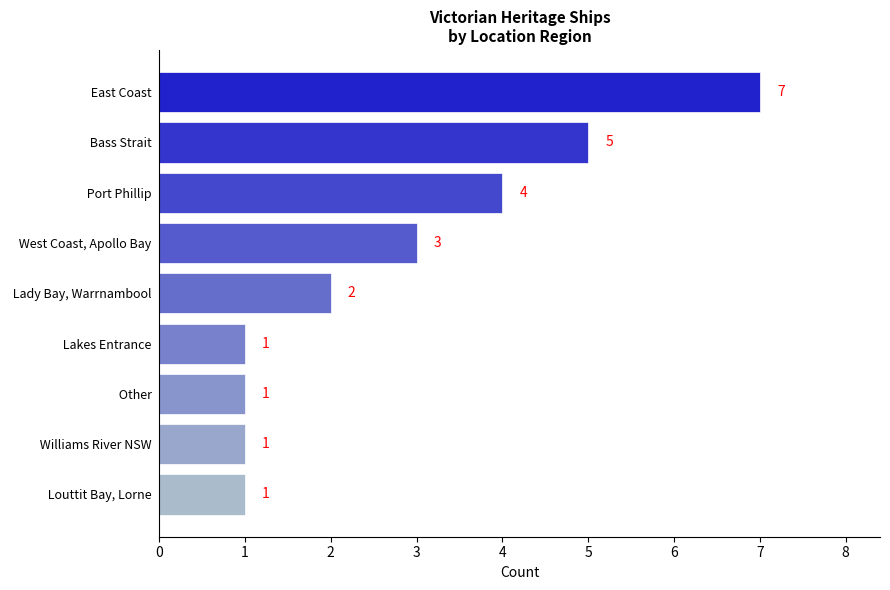

Approximately how many times larger is the value at  Port Phillip  compared to  Lady Bay, Warrnambool ?

2.0